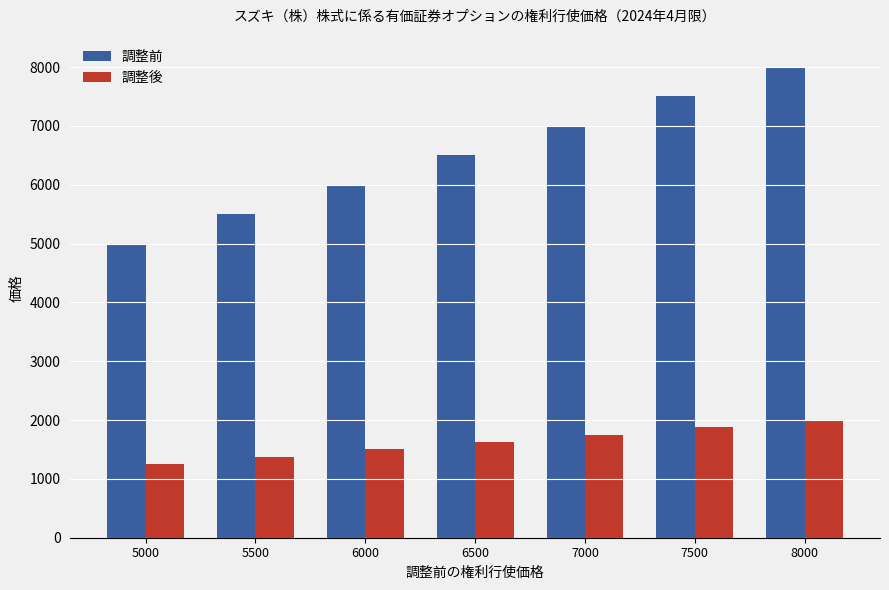

Is it true that 調整前 equals 2581 at 5000?

False